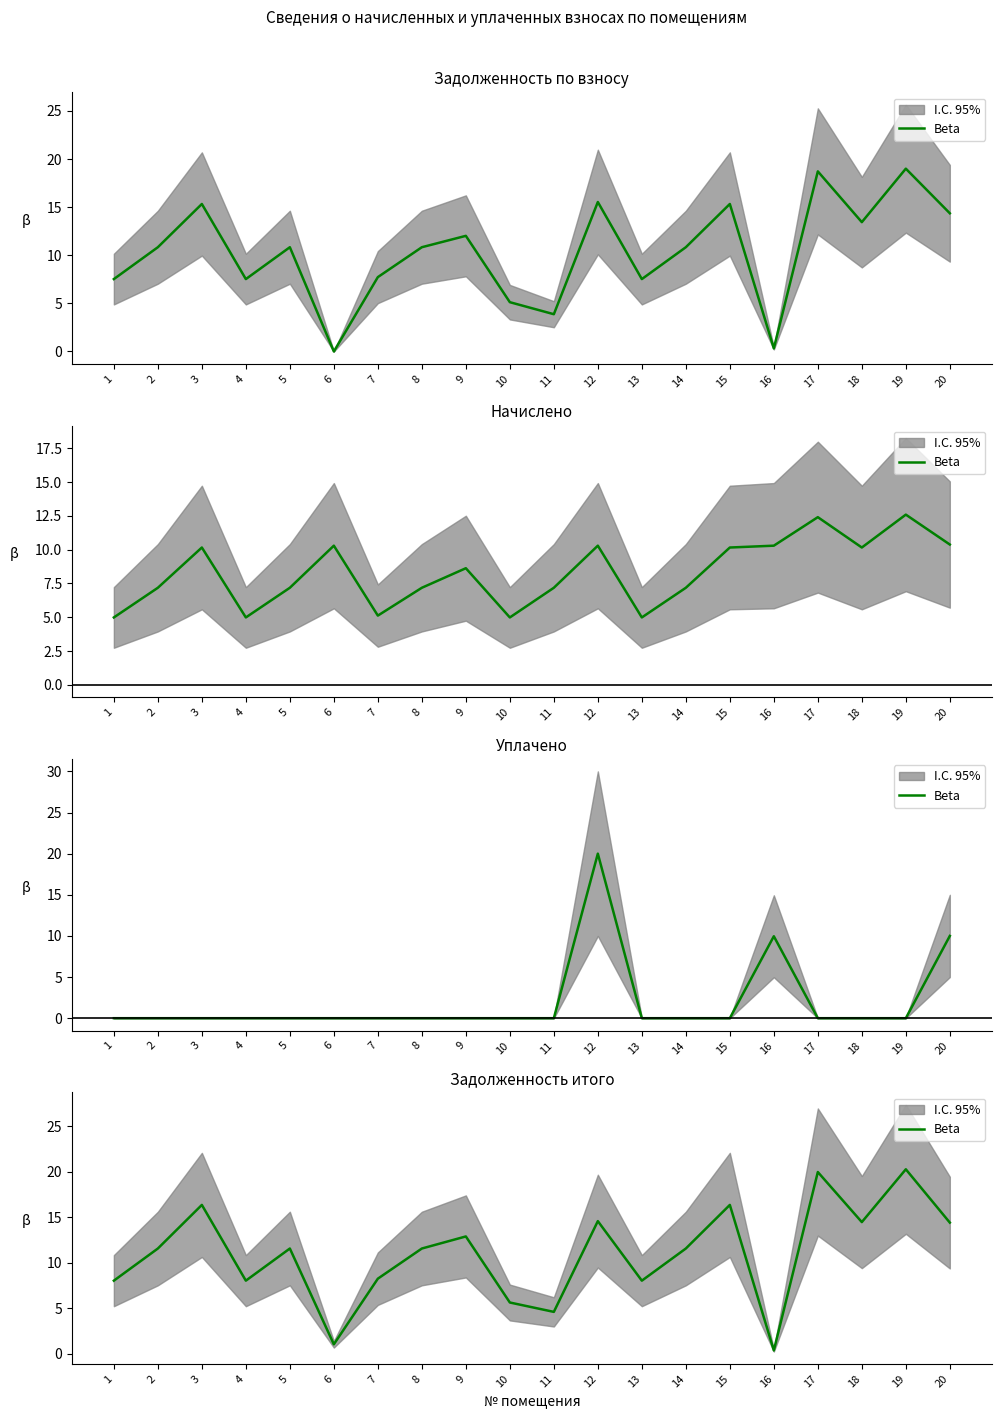

What is the difference between the values at 5 and 19?

8.7